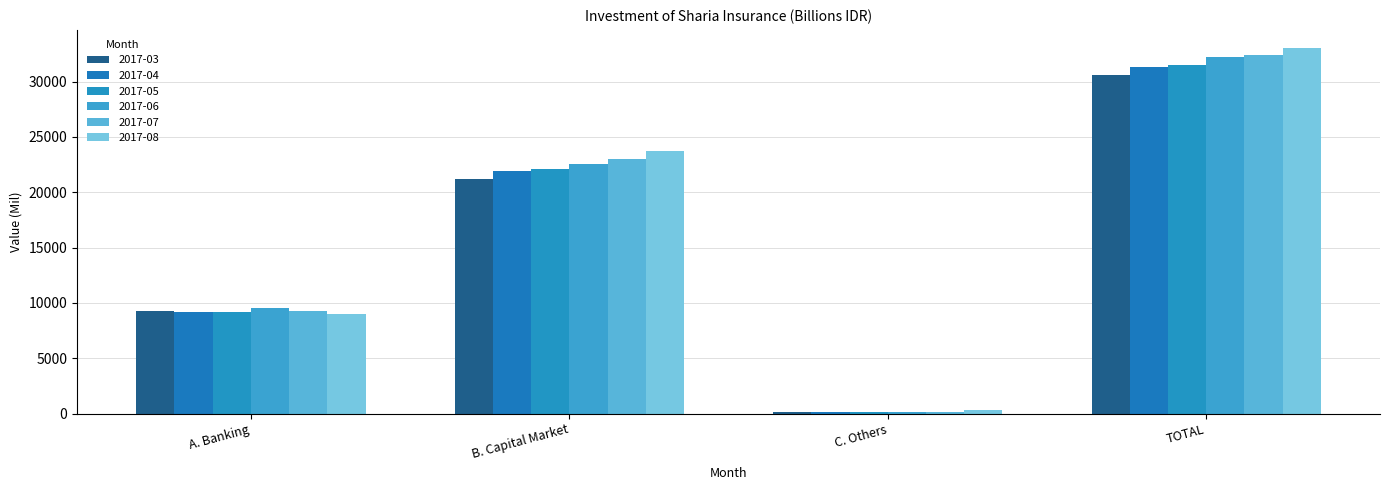

Which category has the lowest value across all series?

C. Others